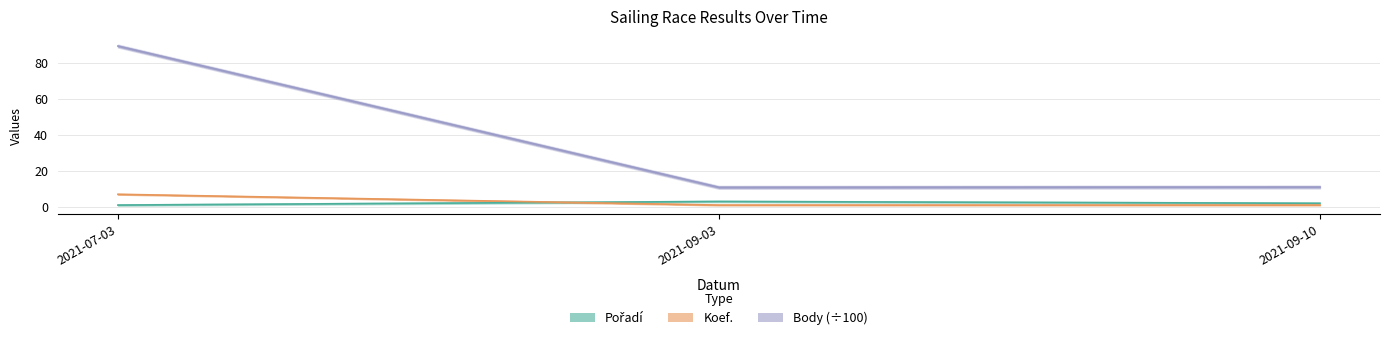

How many lines are shown in the chart?

3